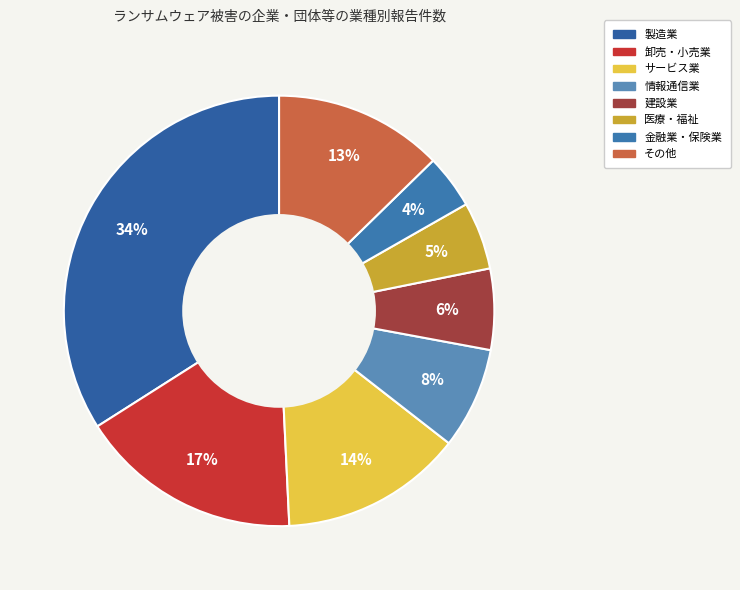

Which category has the biggest portion of the pie?

製造業